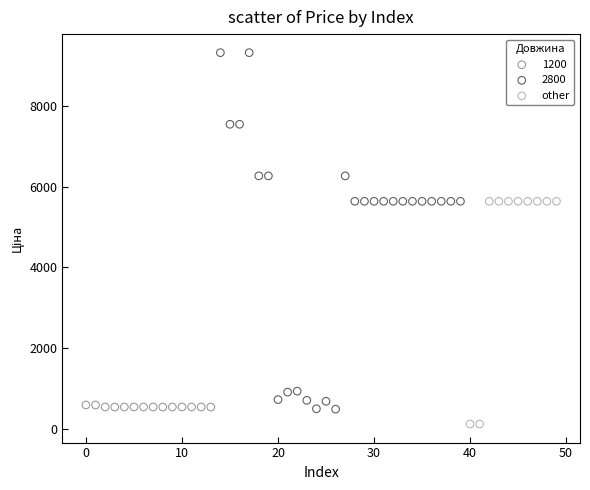

Which series has the widest spread of Y values?

2800